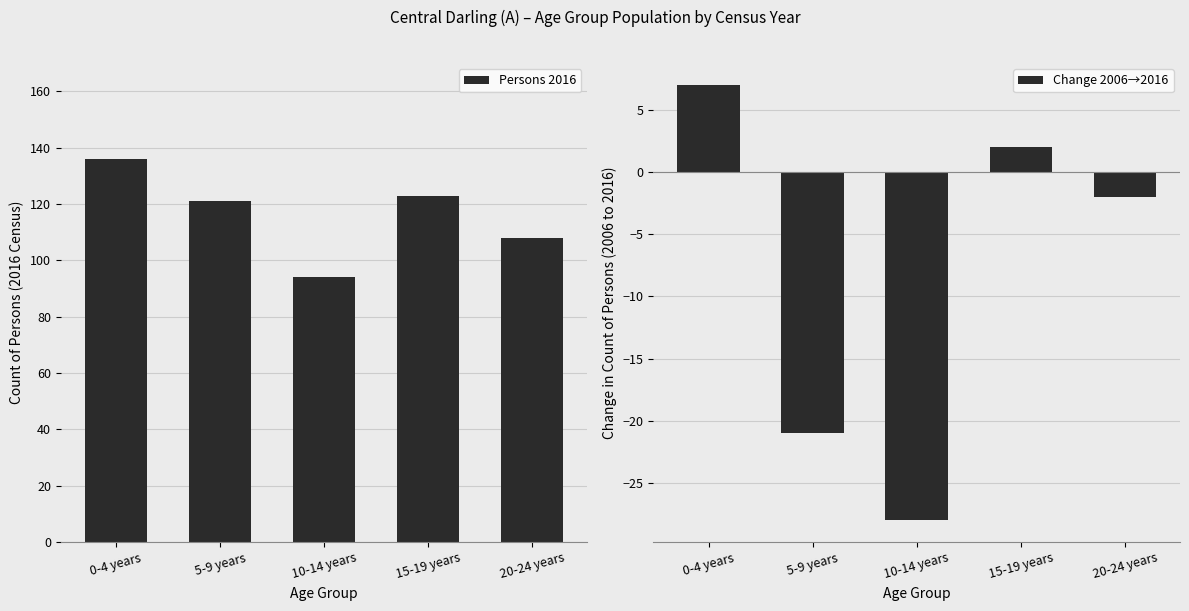

What is the difference between the highest and lowest values at 5-9 years?

142